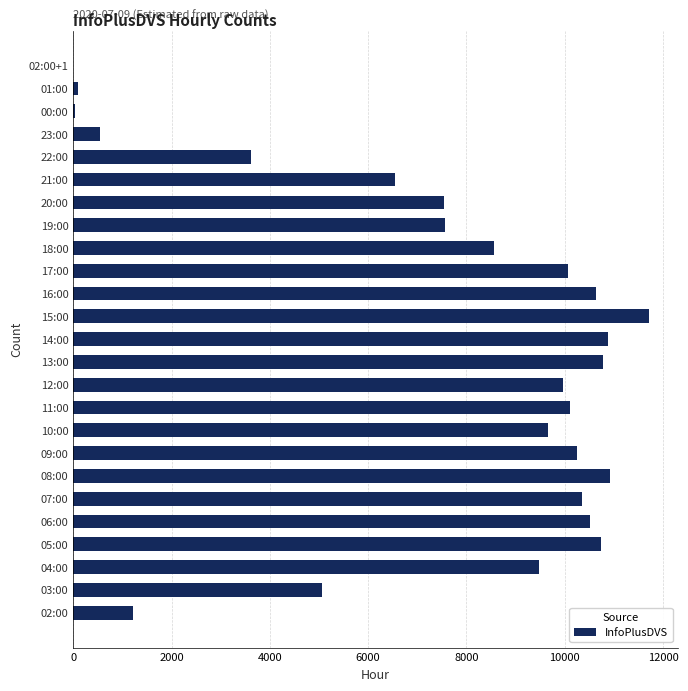

What is the sum of all values?

186859